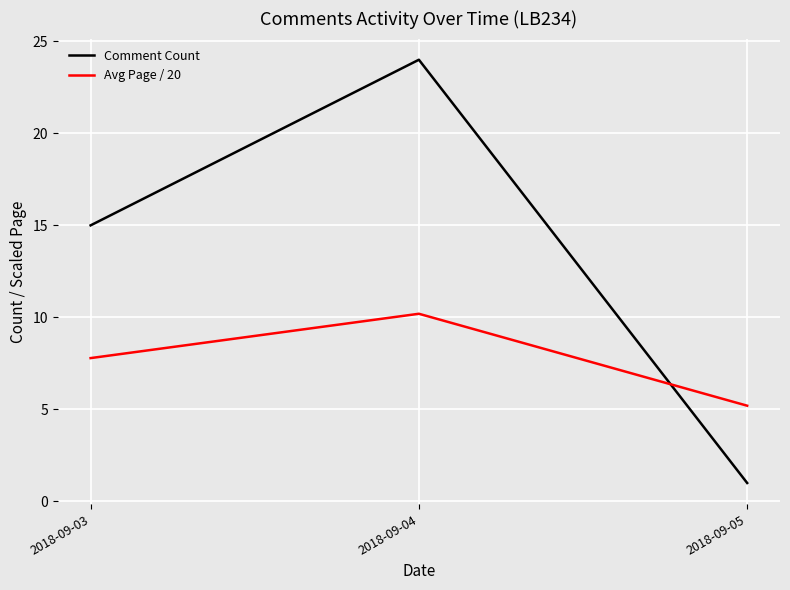

What is the approximate value of Avg Page / 20 at 2018-09-04?

10.2